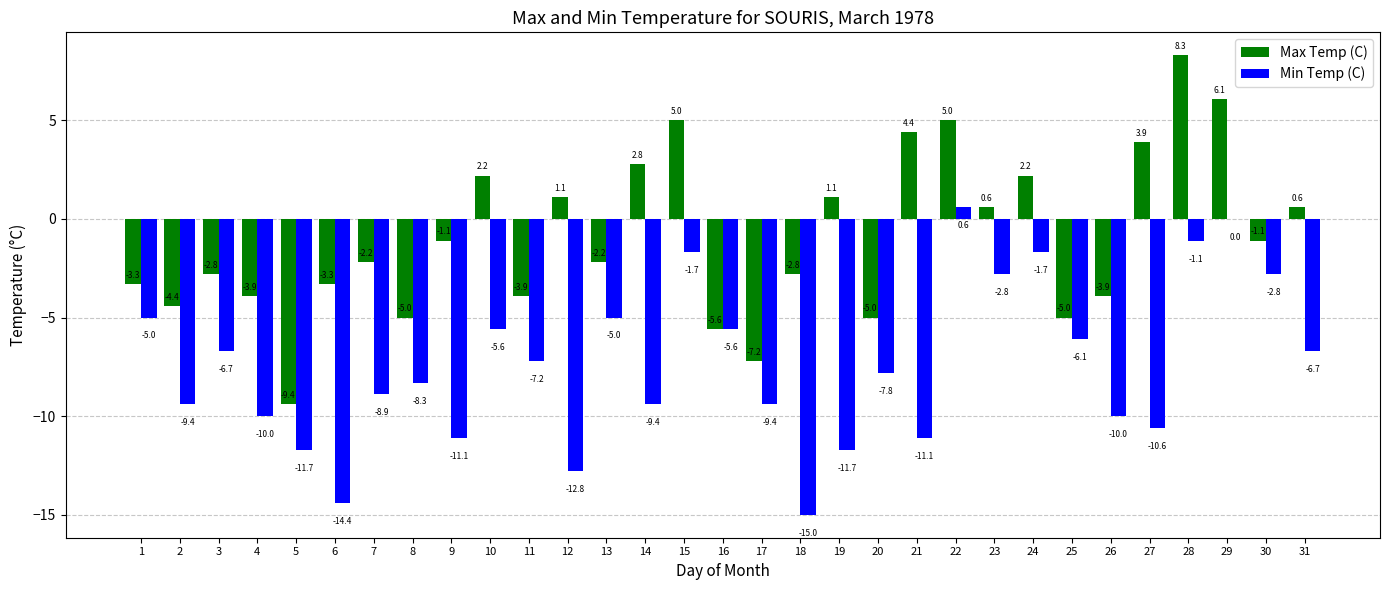

Which series has the largest total across all categories?

Max Temp (C)